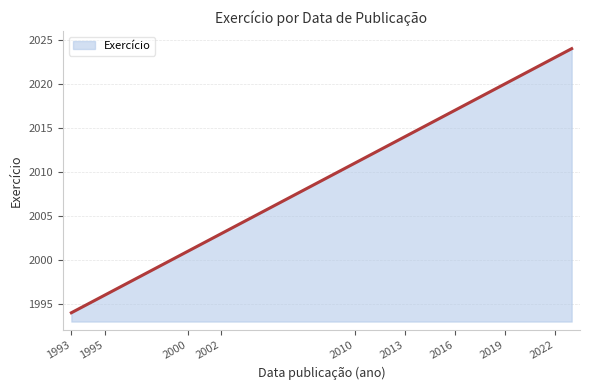

What is the difference between the maximum and minimum values?

30